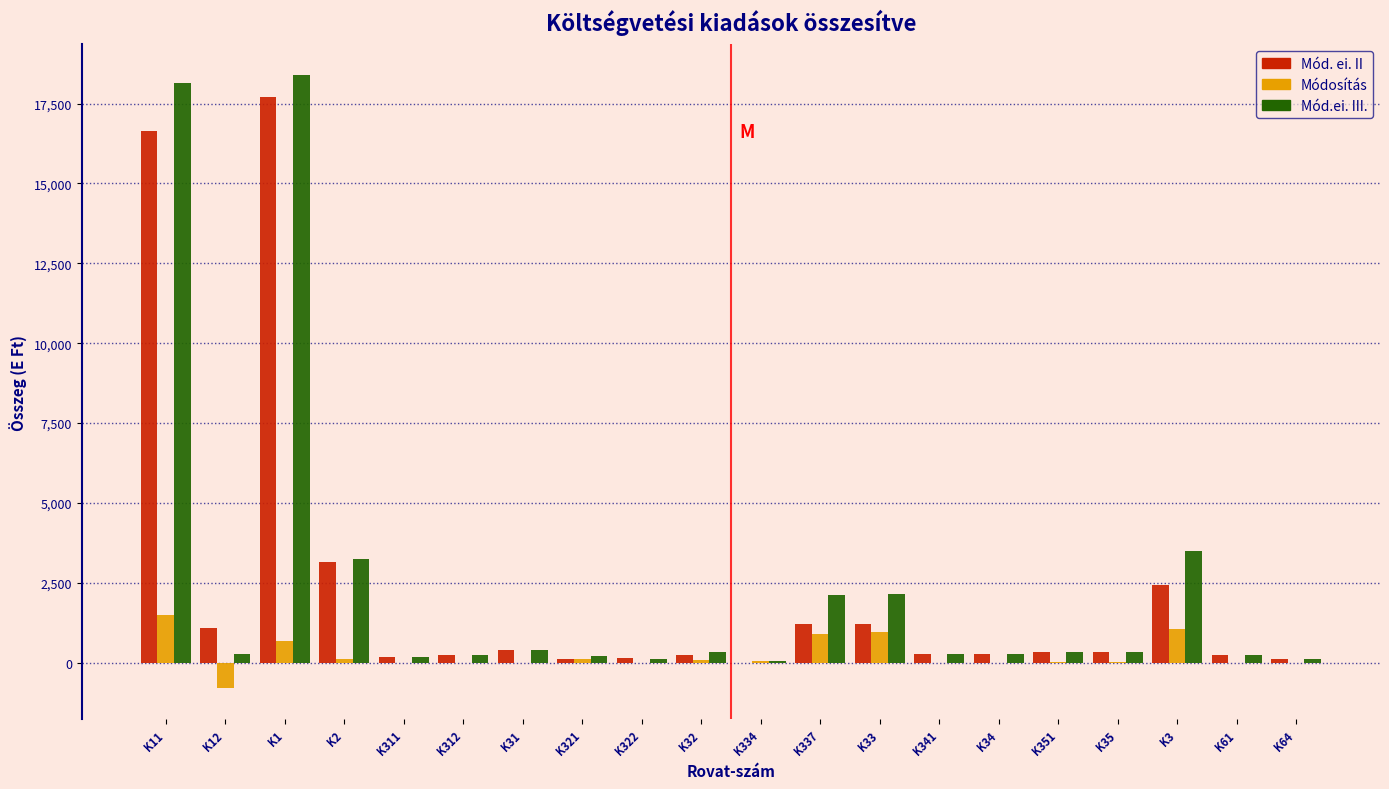

At which label is Mód. ei. II closest to 8855?

K2